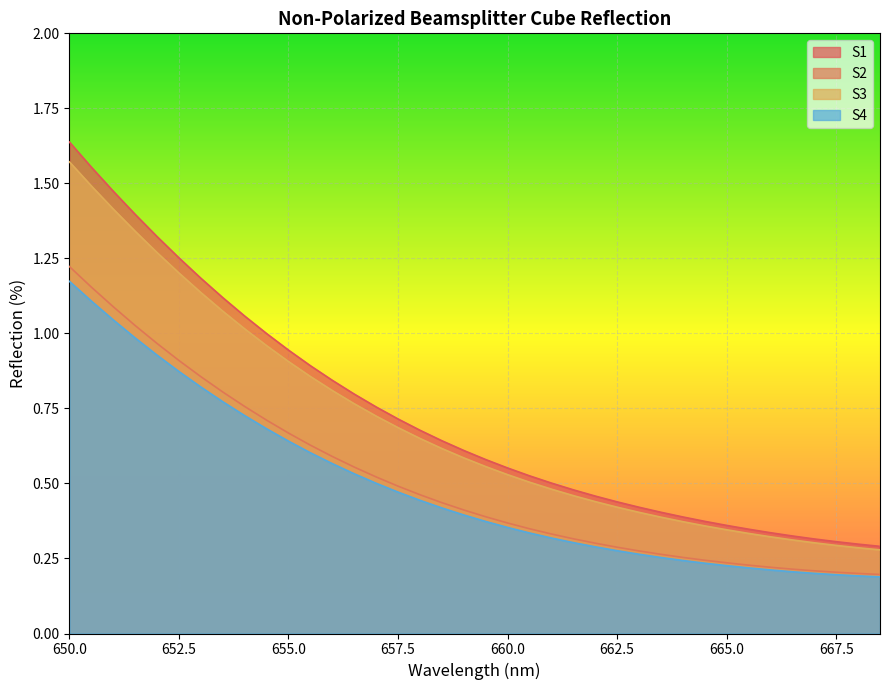

Reading right to left, transcribe all the data shown in this chart.

S1: 668.5=0.3	668.0=0.3	667.5=0.3	667.0=0.3	666.5=0.3	666.0=0.3	665.5=0.3	665.0=0.4	664.5=0.4	664.0=0.4	663.5=0.4	663.0=0.4	662.5=0.4	662.0=0.5	661.5=0.5	661.0=0.5	660.5=0.5	660.0=0.6	659.5=0.6	659.0=0.6	658.5=0.6	658.0=0.7	657.5=0.7	657.0=0.8	656.5=0.8	656.0=0.8	655.5=0.9	655.0=0.9	654.5=1.0	654.0=1.1	653.5=1.1	653.0=1.2	652.5=1.3	652.0=1.3	651.5=1.4	651.0=1.5	650.5=1.6	650.0=1.6
S2: 668.5=0.2	668.0=0.2	667.5=0.2	667.0=0.2	666.5=0.2	666.0=0.2	665.5=0.2	665.0=0.2	664.5=0.2	664.0=0.3	663.5=0.3	663.0=0.3	662.5=0.3	662.0=0.3	661.5=0.3	661.0=0.3	660.5=0.3	660.0=0.4	659.5=0.4	659.0=0.4	658.5=0.4	658.0=0.5	657.5=0.5	657.0=0.5	656.5=0.6	656.0=0.6	655.5=0.6	655.0=0.7	654.5=0.7	654.0=0.8	653.5=0.8	653.0=0.9	652.5=0.9	652.0=1.0	651.5=1.0	651.0=1.1	650.5=1.2	650.0=1.2
S3: 668.5=0.3	668.0=0.3	667.5=0.3	667.0=0.3	666.5=0.3	666.0=0.3	665.5=0.3	665.0=0.3	664.5=0.4	664.0=0.4	663.5=0.4	663.0=0.4	662.5=0.4	662.0=0.4	661.5=0.5	661.0=0.5	660.5=0.5	660.0=0.5	659.5=0.6	659.0=0.6	658.5=0.6	658.0=0.7	657.5=0.7	657.0=0.7	656.5=0.8	656.0=0.8	655.5=0.9	655.0=0.9	654.5=1.0	654.0=1.0	653.5=1.1	653.0=1.1	652.5=1.2	652.0=1.3	651.5=1.3	651.0=1.4	650.5=1.5	650.0=1.6
S4: 668.5=0.2	668.0=0.2	667.5=0.2	667.0=0.2	666.5=0.2	666.0=0.2	665.5=0.2	665.0=0.2	664.5=0.2	664.0=0.2	663.5=0.3	663.0=0.3	662.5=0.3	662.0=0.3	661.5=0.3	661.0=0.3	660.5=0.3	660.0=0.4	659.5=0.4	659.0=0.4	658.5=0.4	658.0=0.4	657.5=0.5	657.0=0.5	656.5=0.5	656.0=0.6	655.5=0.6	655.0=0.6	654.5=0.7	654.0=0.7	653.5=0.8	653.0=0.8	652.5=0.9	652.0=0.9	651.5=1.0	651.0=1.0	650.5=1.1	650.0=1.2